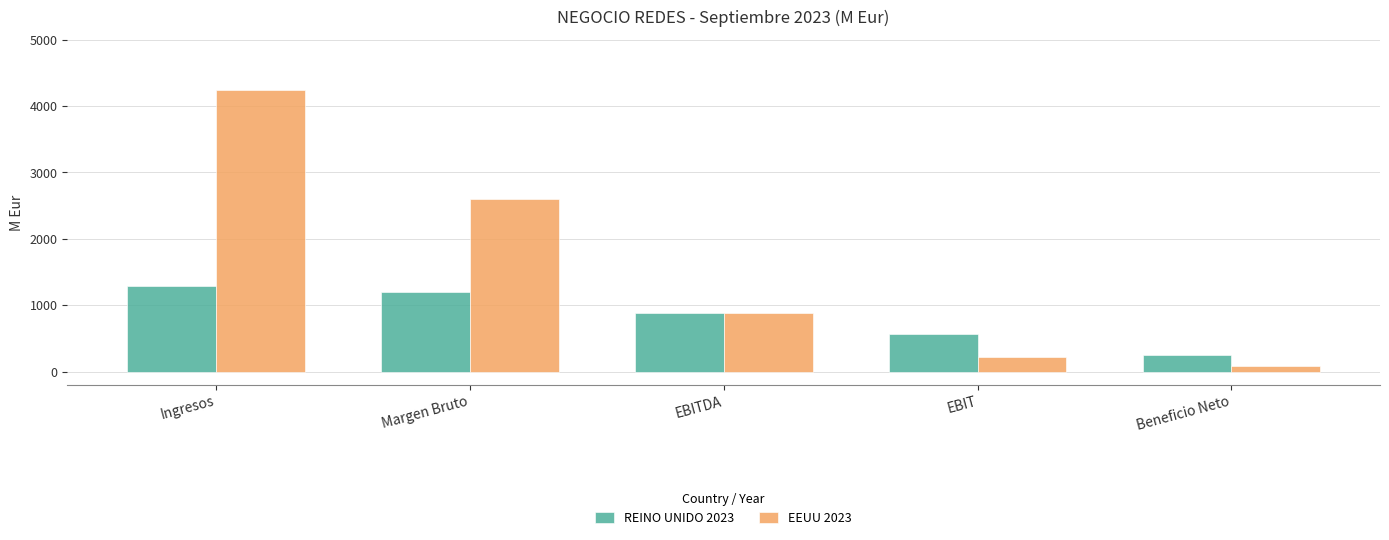

Which series has the widest spread of values?

EEUU 2023